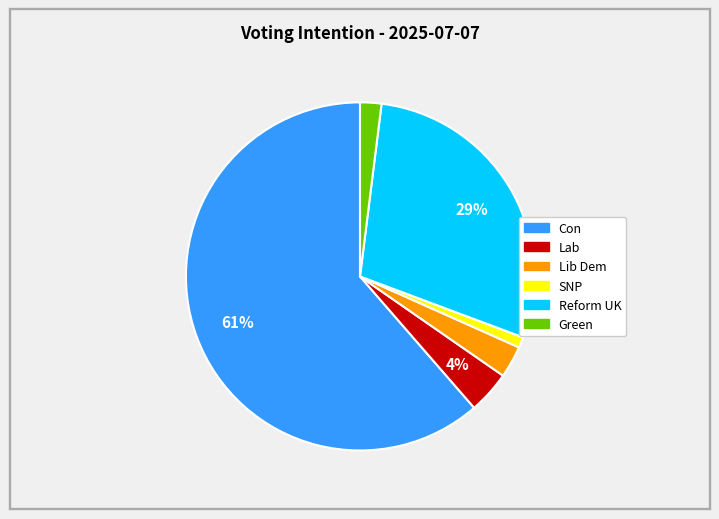

Is there any slice that represents more than half of the pie?

Yes